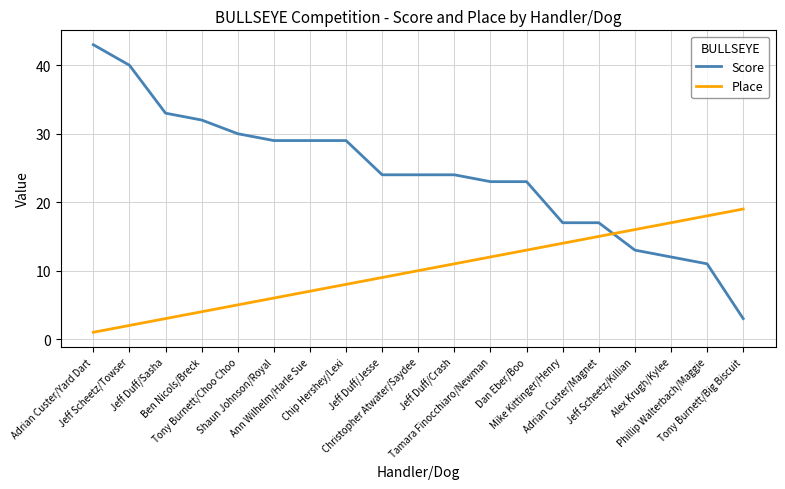

Between which two adjacent categories do Score and Place first intersect?

Adrian Custer/Magnet and Jeff Scheetz/Killian